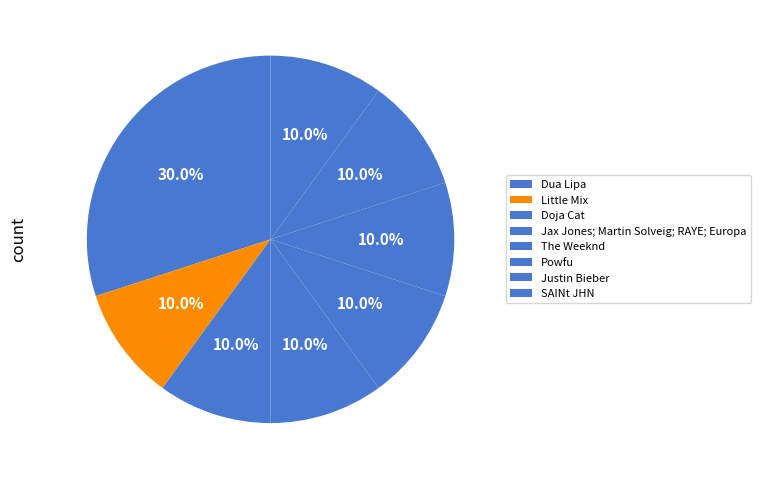

Count the number of slices in the pie.

8